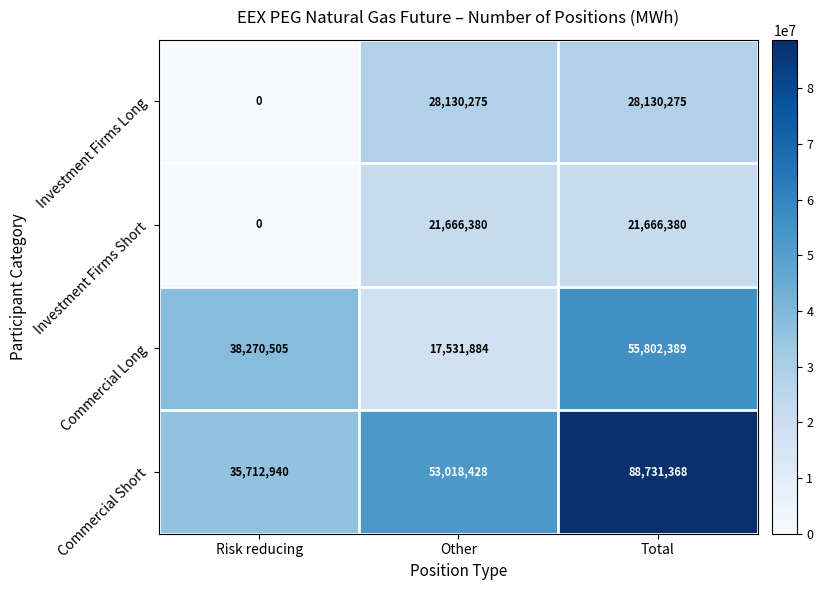

Reading left to right, extract all data points from this chart.

Investment Firms Long: 0	28130275	28130275
Investment Firms Short: 0	21666380	21666380
Commercial Long: 38270505	17531884	55802389
Commercial Short: 35712940	53018428	88731368